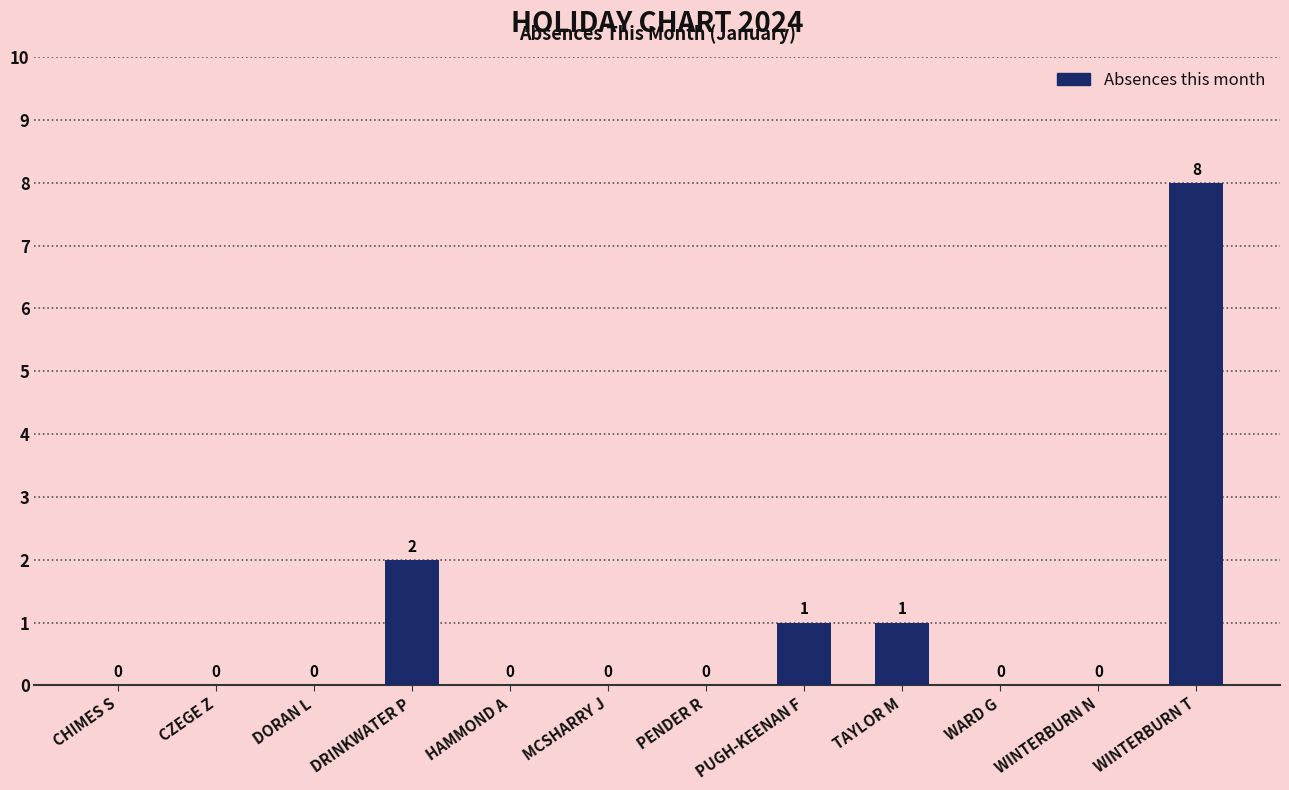

Between WINTERBURN T and MCSHARRY J, which is larger?

WINTERBURN T